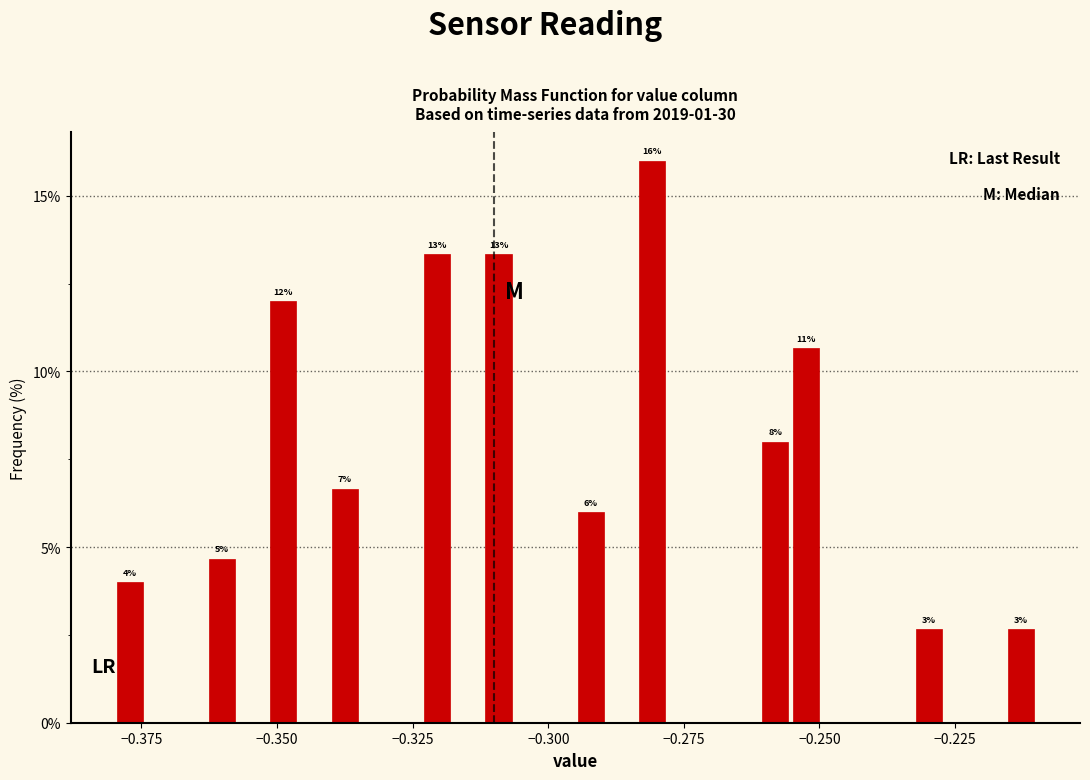

Around what value on the x-axis is the tallest bar? Give the approximate position of its centre, as read against the axis.

-0.280